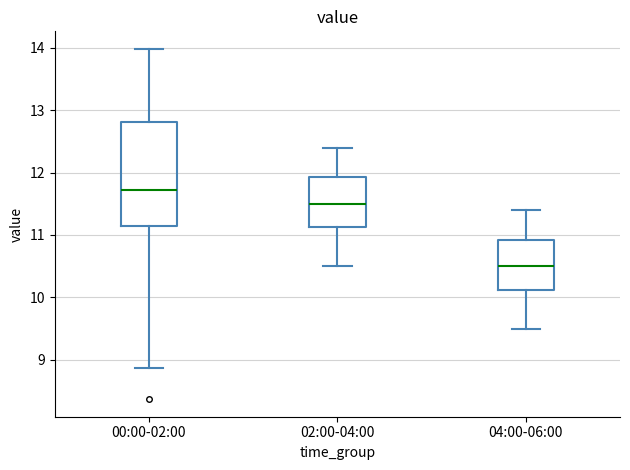

Which box has the highest median line?

00:00-02:00